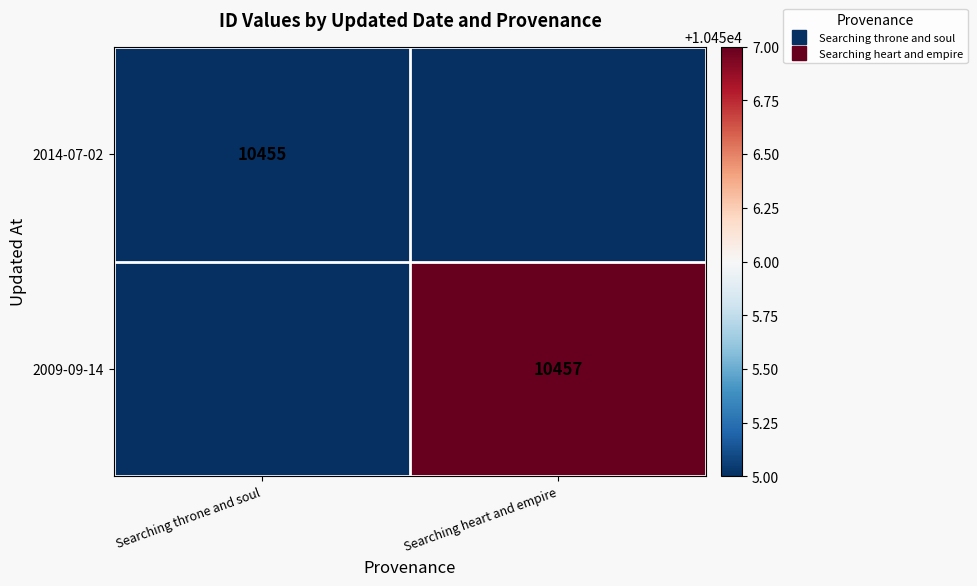

What is the total value across all series at Searching heart and empire?

10457